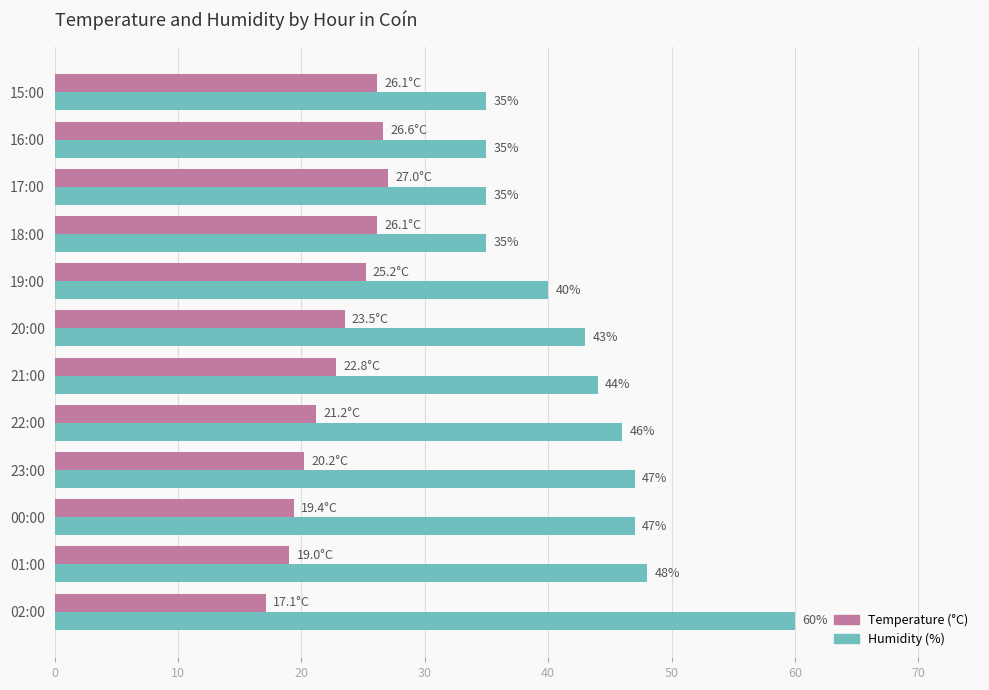

Which series changed the most between 00:00 and 18:00?

Humidity (%)